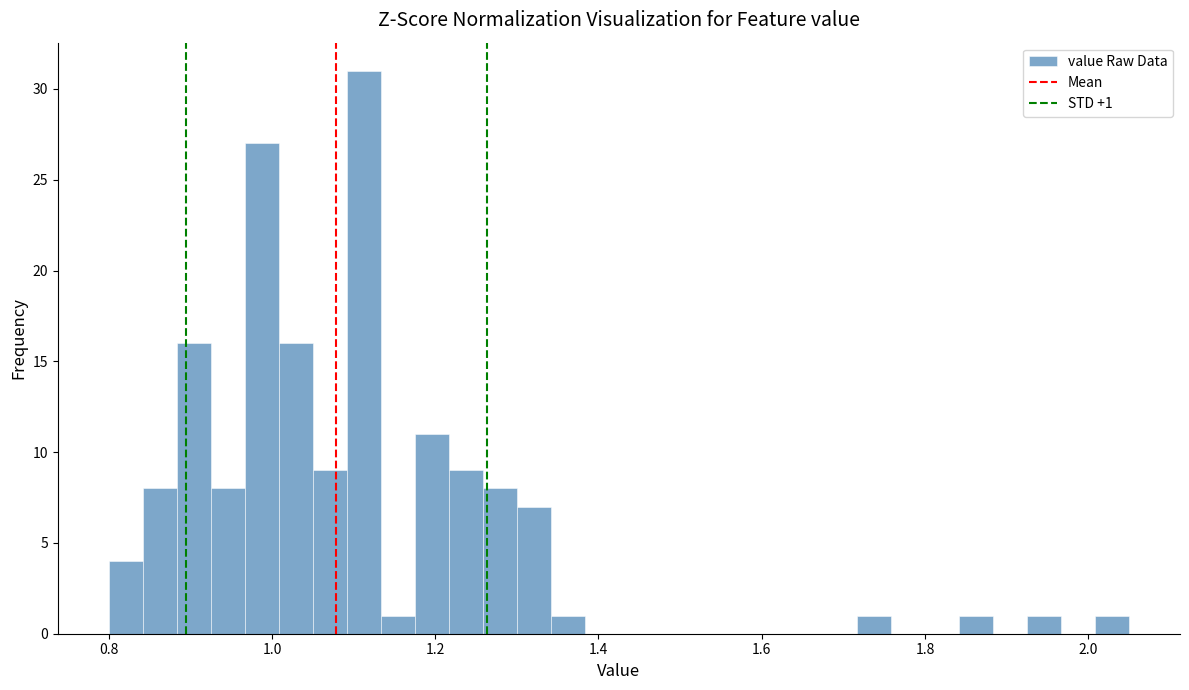

Around what value on the x-axis is the tallest bar? Give the approximate position of its centre, as read against the axis.

1.12